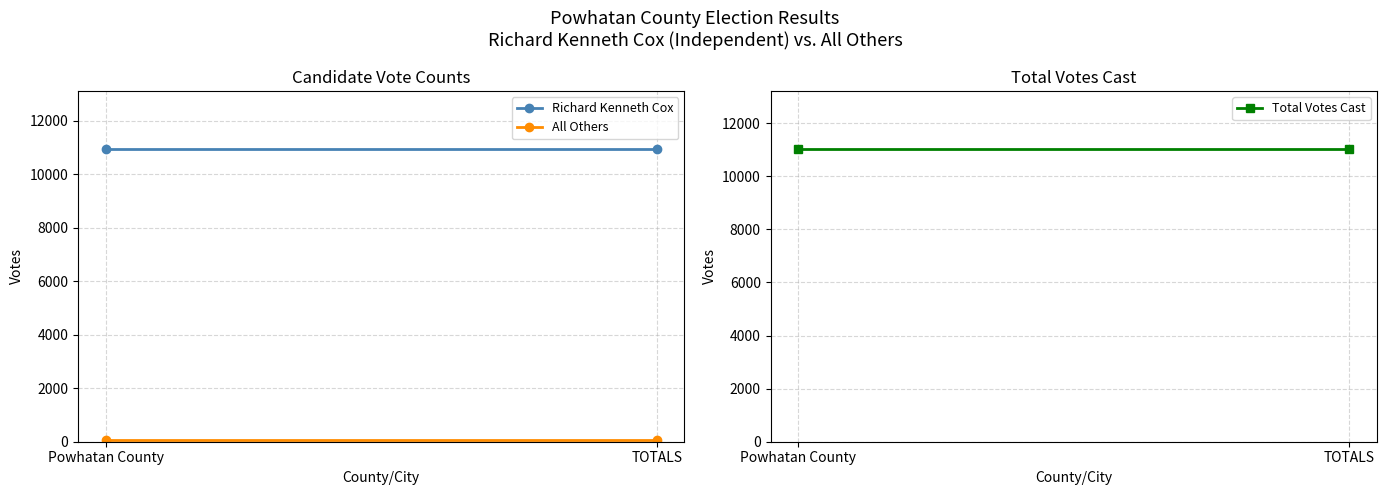

What is the greatest value displayed?

11008